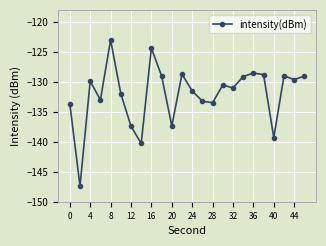

What is the value of the 11th point from the left?

-137.3